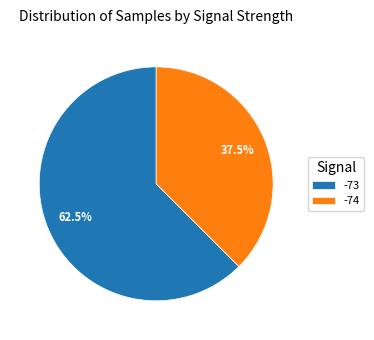

How much of the chart is everything except -74?

62.5%